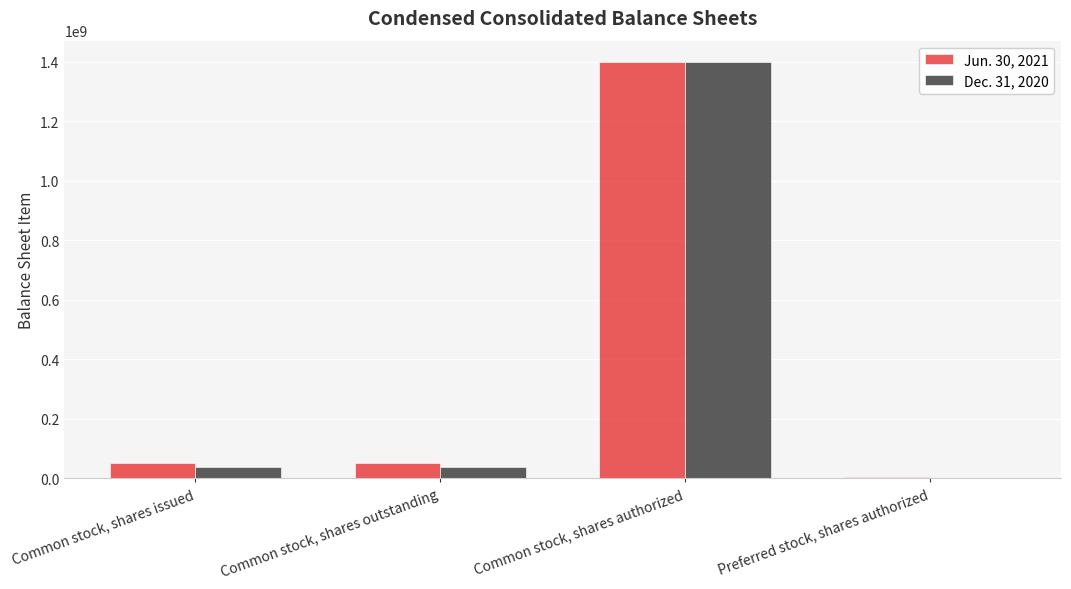

How many groups of bars are there?

4